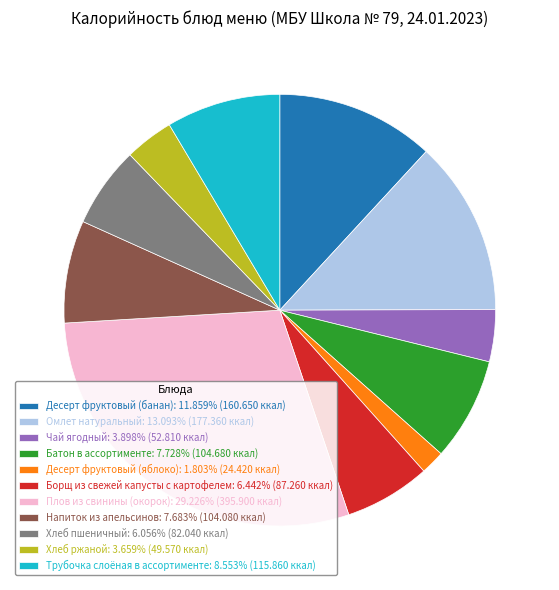

Does Десерт фруктовый (яблоко): 1.803% (24.420 ккал) represent more than half of the total?

No